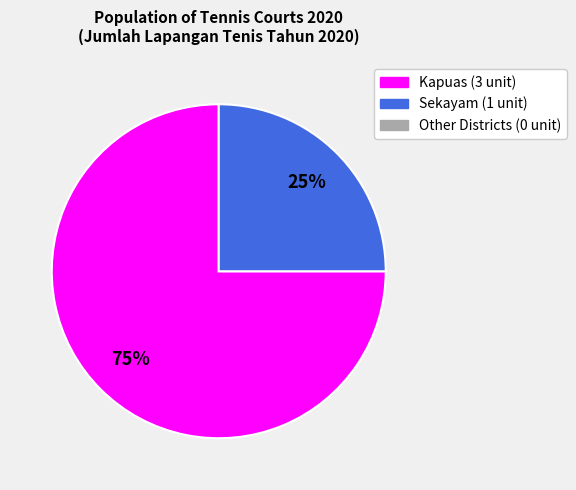

Is there any slice that represents more than half of the pie?

Yes